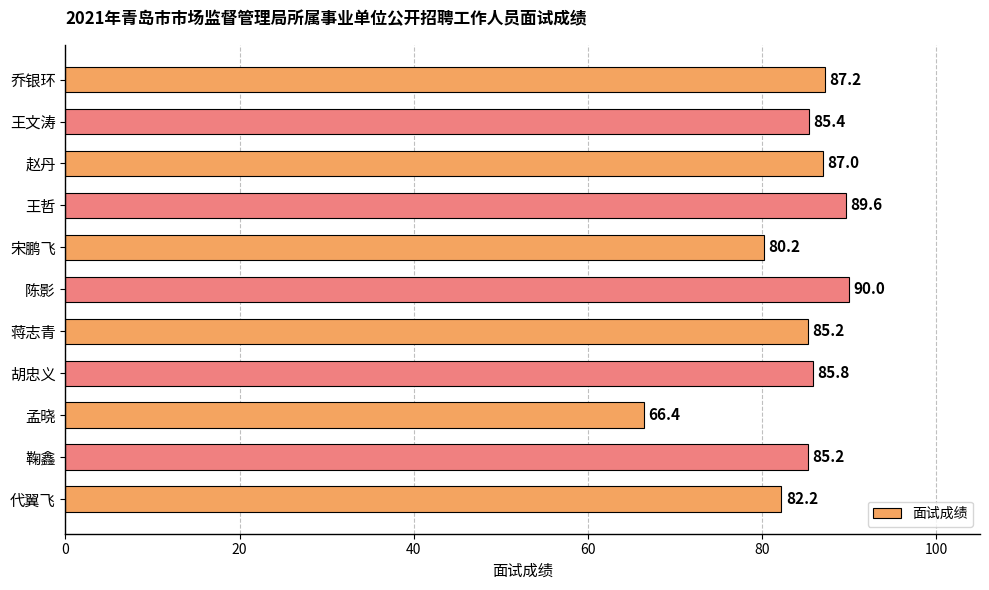

What is the change in value from 胡忠义 to 孟晓?

-19.4